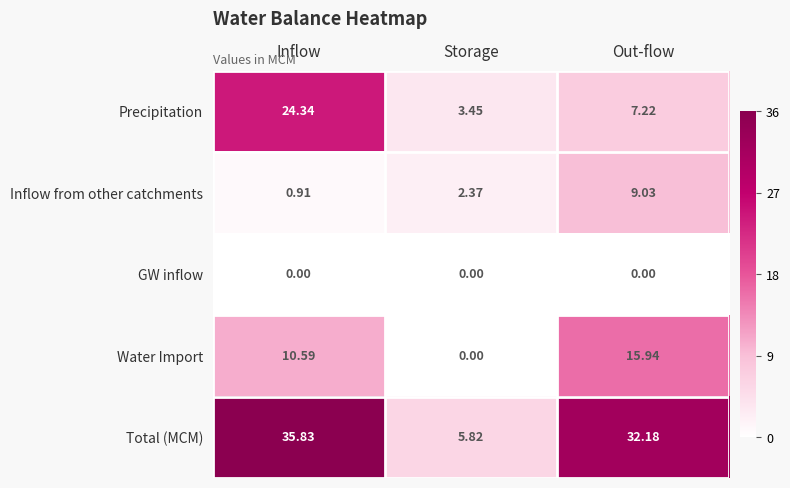

What is the total value across all series at Out-flow?

64.4